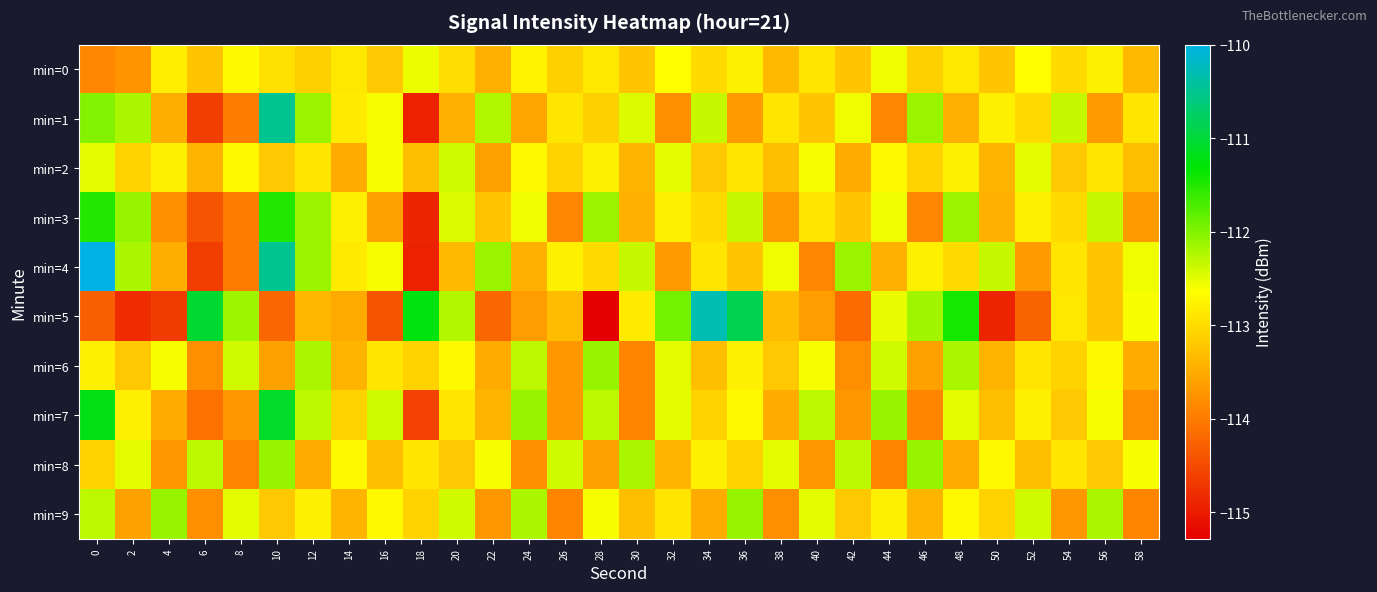

Reading left to right, list all the values displayed in this chart.

min=0: 0=-113.9	2=-113.8	4=-112.8	6=-113.2	8=-112.7	10=-113.0	12=-113.1	14=-112.9	16=-113.2	18=-112.5	20=-113.0	22=-113.5	24=-112.8	26=-113.1	28=-112.9	30=-113.2	32=-112.7	34=-113.0	36=-112.8	38=-113.3	40=-112.9	42=-113.2	44=-112.6	46=-113.1	48=-112.9	50=-113.2	52=-112.7	54=-113.0	56=-112.8	58=-113.3
min=1: 0=-112.0	2=-112.2	4=-113.5	6=-114.6	8=-114.0	10=-110.5	12=-112.1	14=-112.9	16=-112.6	18=-114.9	20=-113.5	22=-112.2	24=-113.6	26=-112.9	28=-113.1	30=-112.5	32=-113.8	34=-112.3	36=-113.7	38=-112.9	40=-113.2	42=-112.6	44=-113.9	46=-112.1	48=-113.5	50=-112.8	52=-113.0	54=-112.3	56=-113.7	58=-112.9
min=2: 0=-112.5	2=-113.1	4=-112.8	6=-113.4	8=-112.7	10=-113.2	12=-112.9	14=-113.5	16=-112.6	18=-113.3	20=-112.4	22=-113.6	24=-112.7	26=-113.1	28=-112.8	30=-113.4	32=-112.5	34=-113.2	36=-112.9	38=-113.3	40=-112.6	42=-113.5	44=-112.7	46=-113.1	48=-112.8	50=-113.4	52=-112.5	54=-113.2	56=-112.9	58=-113.3
min=3: 0=-111.5	2=-112.1	4=-113.8	6=-114.4	8=-114.0	10=-111.5	12=-112.1	14=-112.8	16=-113.6	18=-114.9	20=-112.5	22=-113.2	24=-112.6	26=-113.9	28=-112.1	30=-113.5	32=-112.8	34=-113.0	36=-112.3	38=-113.7	40=-112.9	42=-113.2	44=-112.6	46=-113.9	48=-112.1	50=-113.5	52=-112.8	54=-113.0	56=-112.3	58=-113.7
min=4: 0=-110.0	2=-112.2	4=-113.5	6=-114.6	8=-114.0	10=-110.5	12=-112.1	14=-112.9	16=-112.6	18=-114.9	20=-113.3	22=-112.1	24=-113.5	26=-112.8	28=-113.0	30=-112.3	32=-113.7	34=-112.9	36=-113.2	38=-112.6	40=-113.9	42=-112.1	44=-113.5	46=-112.8	48=-113.0	50=-112.3	52=-113.7	54=-112.9	56=-113.2	58=-112.6
min=5: 0=-114.3	2=-114.8	4=-114.6	6=-111.0	8=-112.1	10=-114.2	12=-113.4	14=-113.5	16=-114.4	18=-111.2	20=-112.2	22=-114.2	24=-113.7	26=-113.3	28=-115.3	30=-112.8	32=-111.9	34=-110.3	36=-110.9	38=-113.3	40=-113.7	42=-114.2	44=-112.5	46=-112.2	48=-111.4	50=-114.9	52=-114.2	54=-112.9	56=-113.2	58=-112.6
min=6: 0=-112.8	2=-113.2	4=-112.6	6=-113.8	8=-112.4	10=-113.6	12=-112.2	14=-113.4	16=-112.9	18=-113.1	20=-112.7	22=-113.5	24=-112.3	26=-113.7	28=-112.1	30=-113.9	32=-112.5	34=-113.3	36=-112.8	38=-113.2	40=-112.6	42=-113.8	44=-112.4	46=-113.6	48=-112.2	50=-113.4	52=-112.9	54=-113.1	56=-112.7	58=-113.5
min=7: 0=-111.2	2=-112.8	4=-113.5	6=-114.1	8=-113.7	10=-111.1	12=-112.3	14=-113.1	16=-112.4	18=-114.6	20=-112.9	22=-113.4	24=-112.1	26=-113.7	28=-112.3	30=-113.9	32=-112.5	34=-113.1	36=-112.7	38=-113.5	40=-112.3	42=-113.7	44=-112.1	46=-113.9	48=-112.5	50=-113.3	52=-112.8	54=-113.2	56=-112.6	58=-113.8
min=8: 0=-113.1	2=-112.5	4=-113.7	6=-112.3	8=-113.9	10=-112.1	12=-113.5	14=-112.7	16=-113.3	18=-112.9	20=-113.2	22=-112.6	24=-113.8	26=-112.4	28=-113.6	30=-112.2	32=-113.4	34=-112.8	36=-113.1	38=-112.5	40=-113.7	42=-112.3	44=-113.9	46=-112.1	48=-113.5	50=-112.7	52=-113.3	54=-112.9	56=-113.2	58=-112.6
min=9: 0=-112.3	2=-113.6	4=-112.1	6=-113.8	8=-112.5	10=-113.2	12=-112.8	14=-113.4	16=-112.7	18=-113.1	20=-112.4	22=-113.7	24=-112.2	26=-113.9	28=-112.6	30=-113.3	32=-112.9	34=-113.5	36=-112.1	38=-113.8	40=-112.5	42=-113.2	44=-112.8	46=-113.4	48=-112.7	50=-113.1	52=-112.4	54=-113.7	56=-112.2	58=-113.9